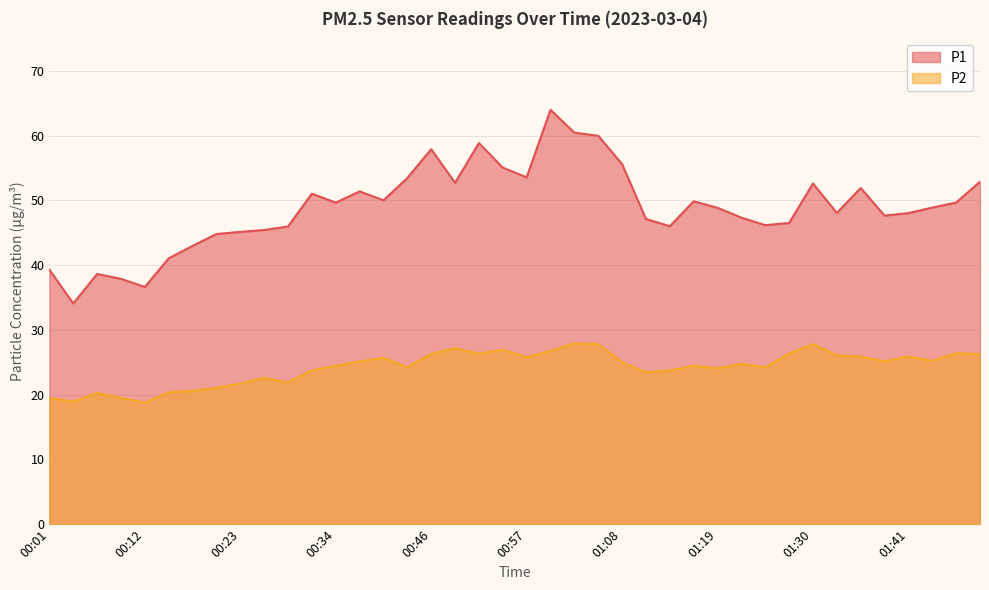

Between 01:08 and 00:04, which is larger?

01:08